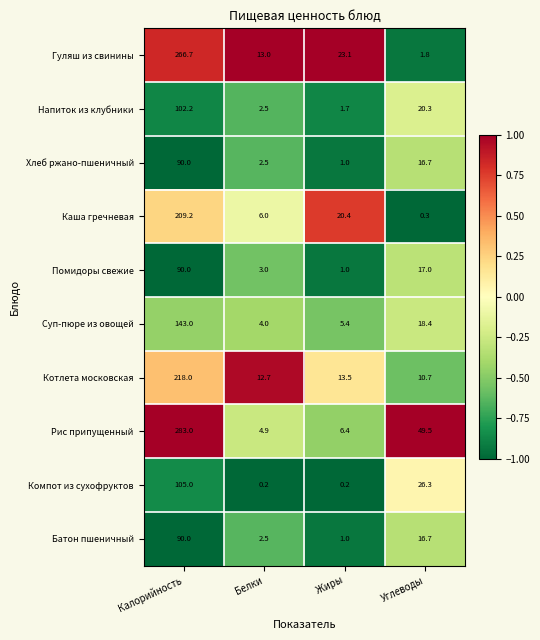

List the labels in order of Батон пшеничный value, largest first.

Калорийность, Углеводы, Белки, Жиры